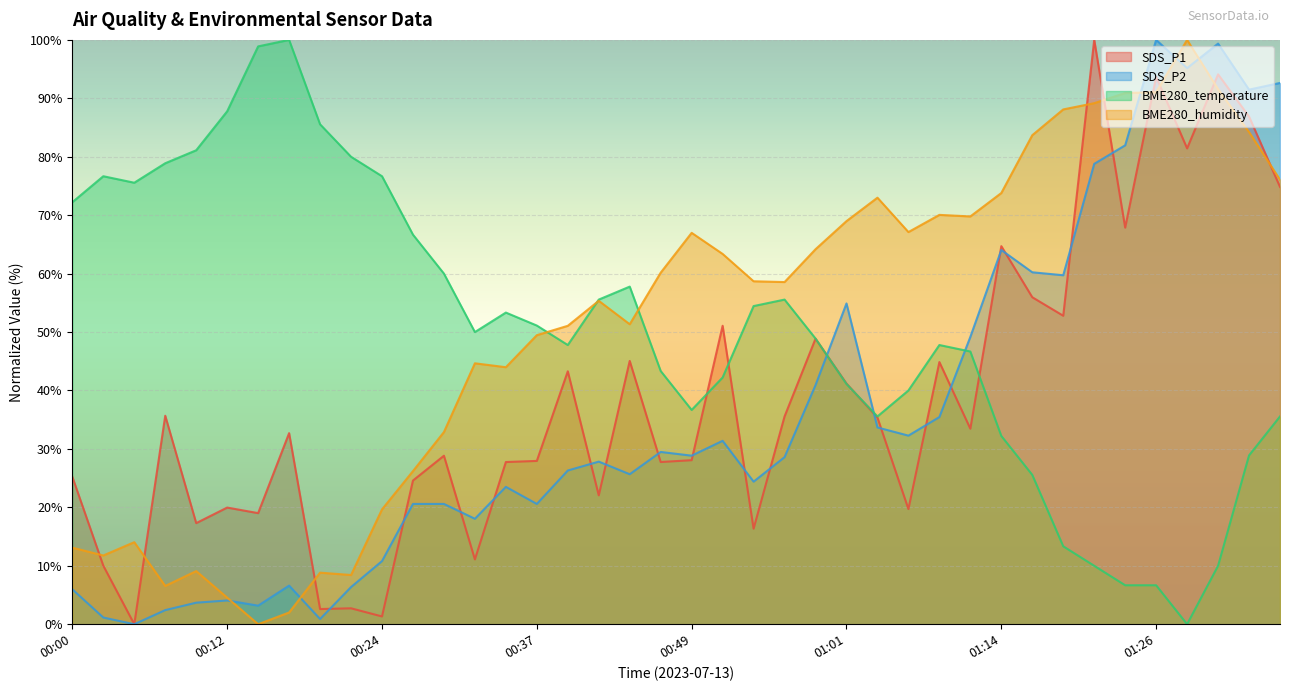

How many lines are shown in the chart?

4